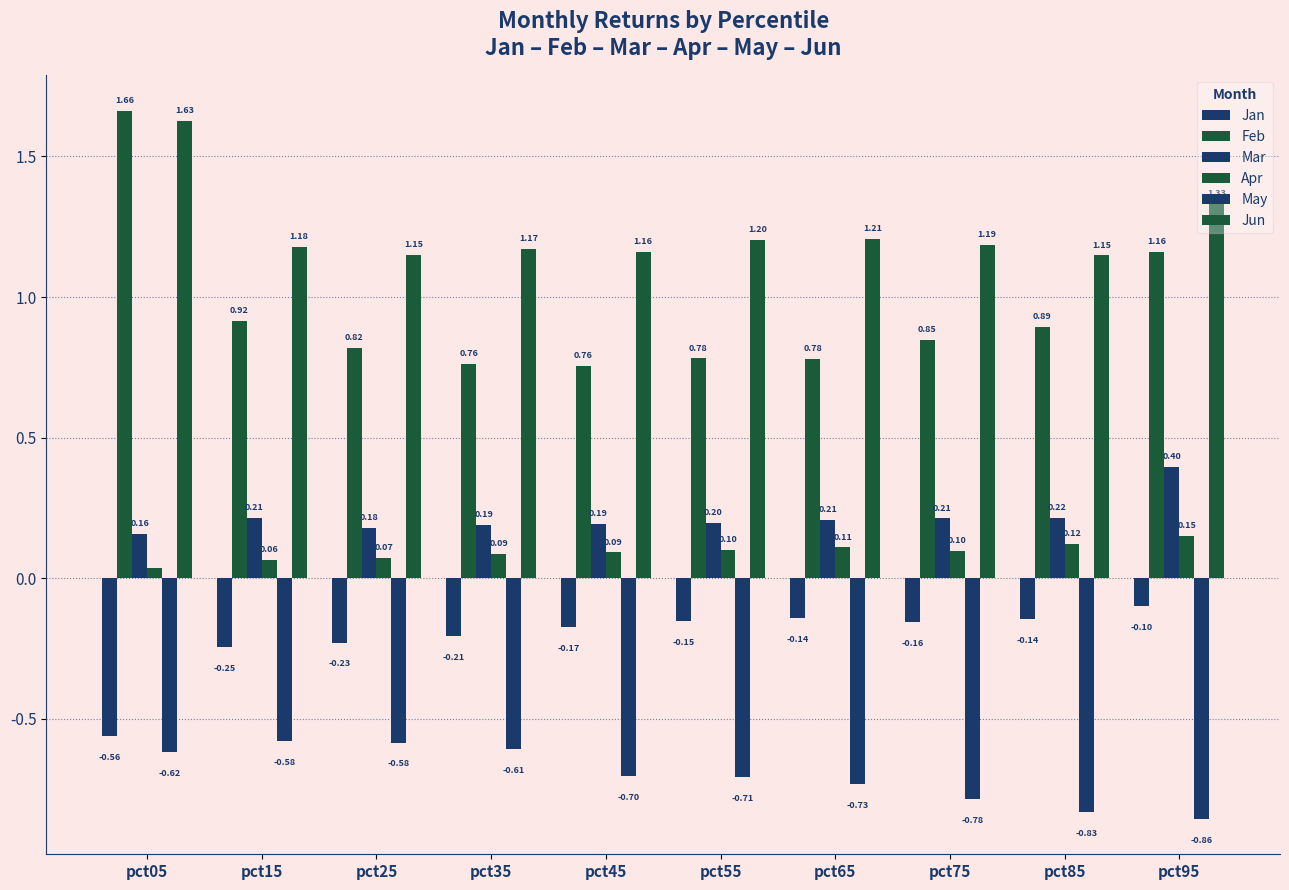

Rank the series at pct85 from lowest to highest value.

May, Jan, Apr, Mar, Feb, Jun